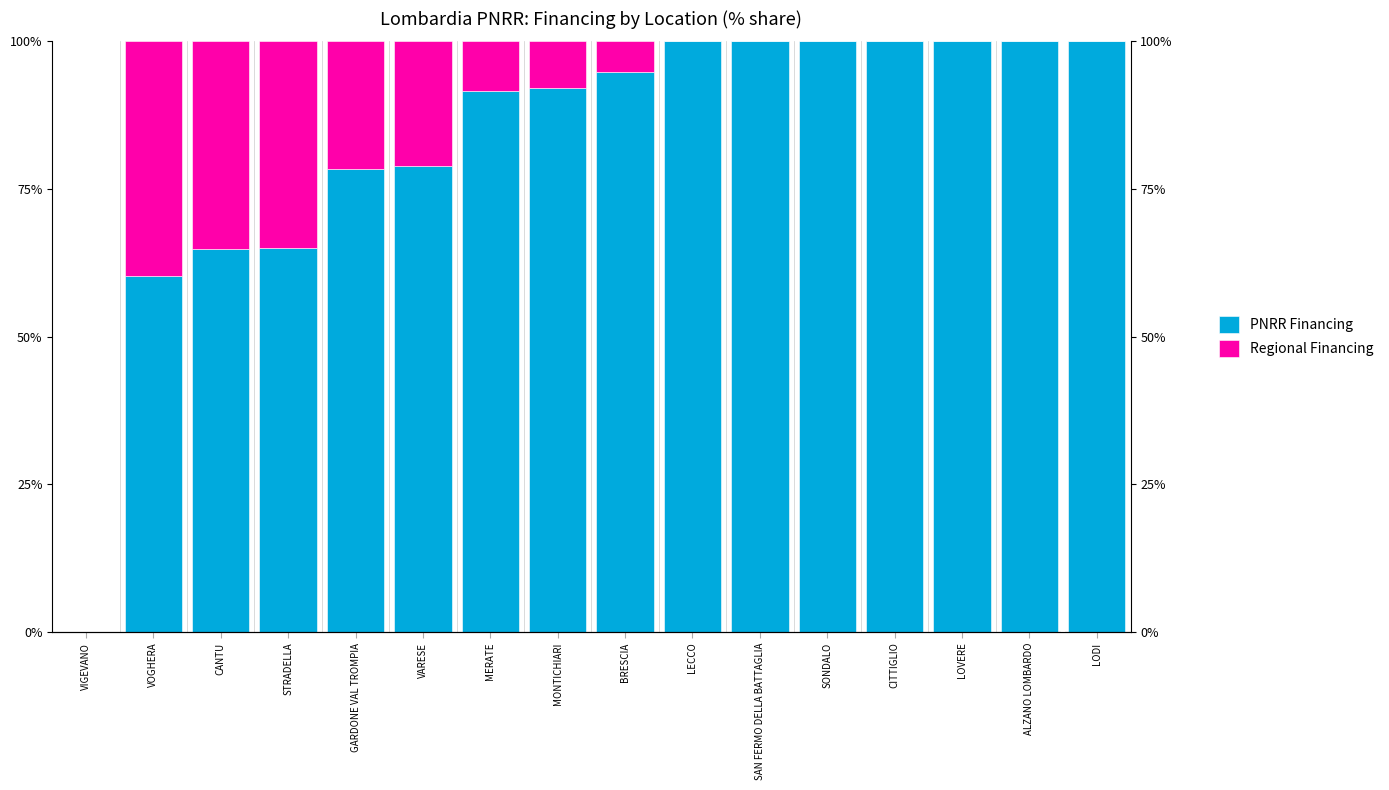

The value of Regional Financing at VOGHERA is 13.0. True or false?

False